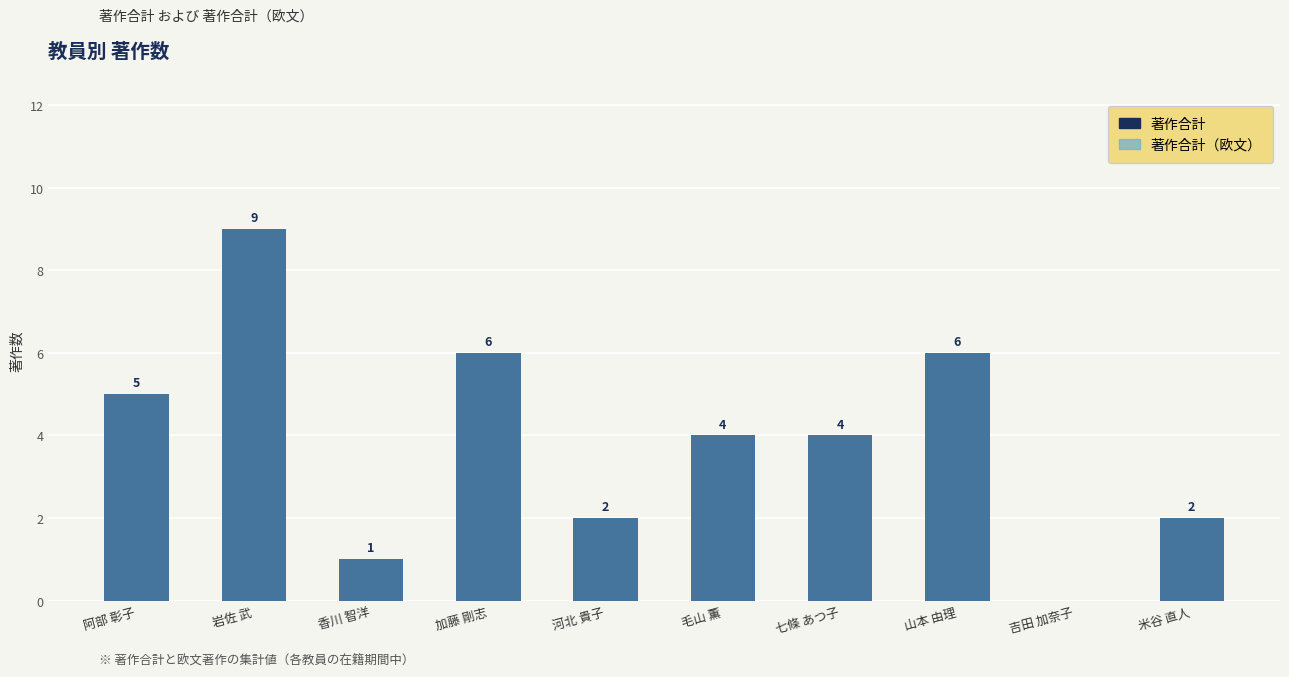

The value of 著作合計（欧文） at 米谷 直人 is 2. True or false?

True